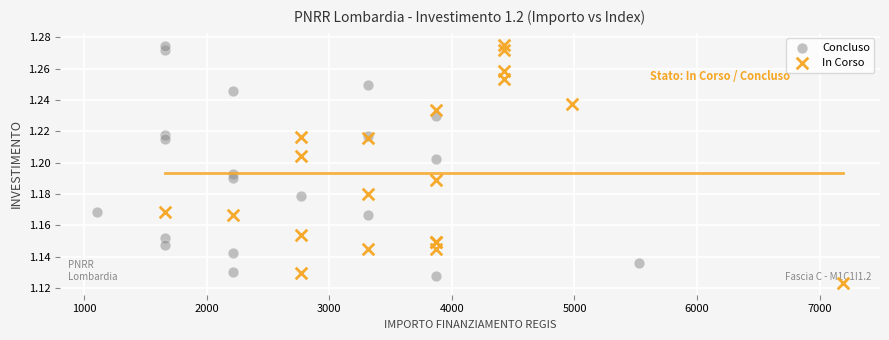

What are all the series names shown in the legend?

Concluso, In Corso